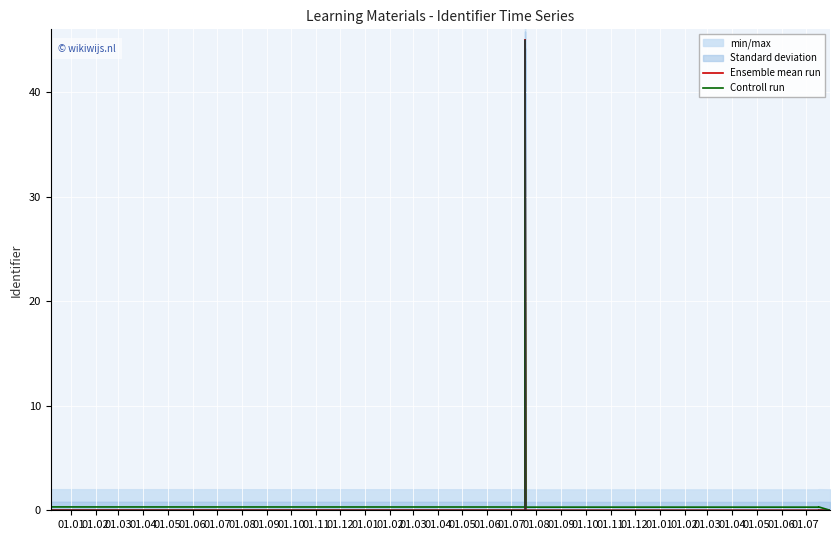

Is the value of Controll run at 01.12 greater than the value of Ensemble mean run at 01.06?

Yes